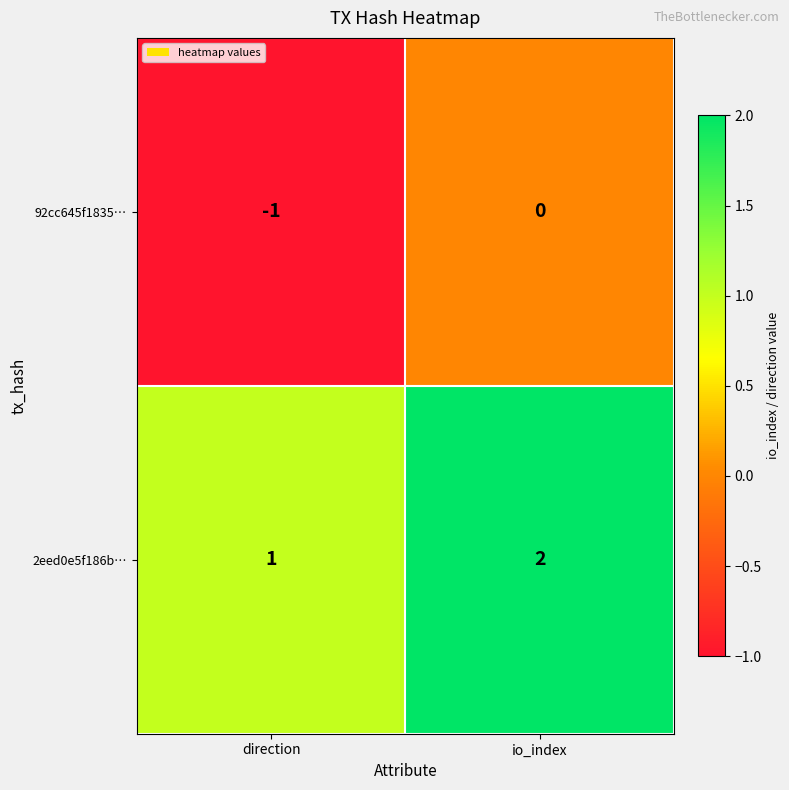

At which label does 92cc645f1835… reach its minimum?

direction